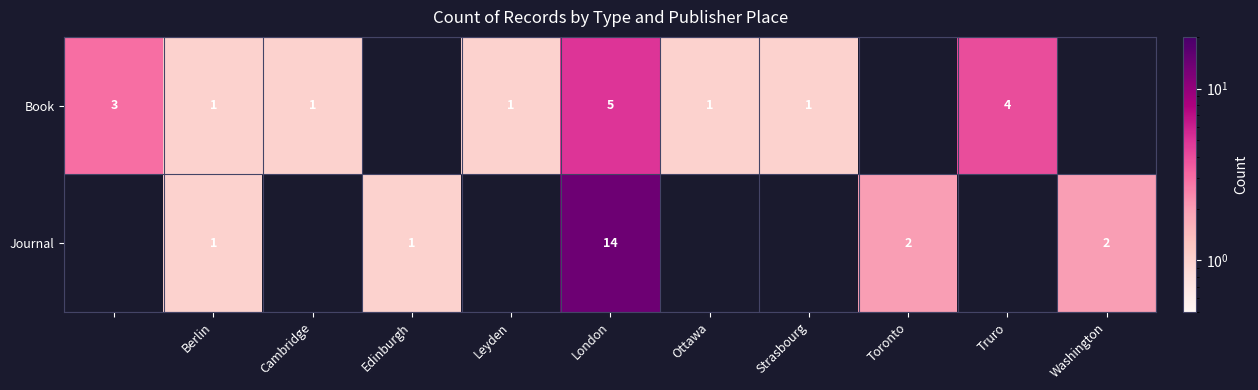

Is it true that Book equals 1.4 at Ottawa?

False